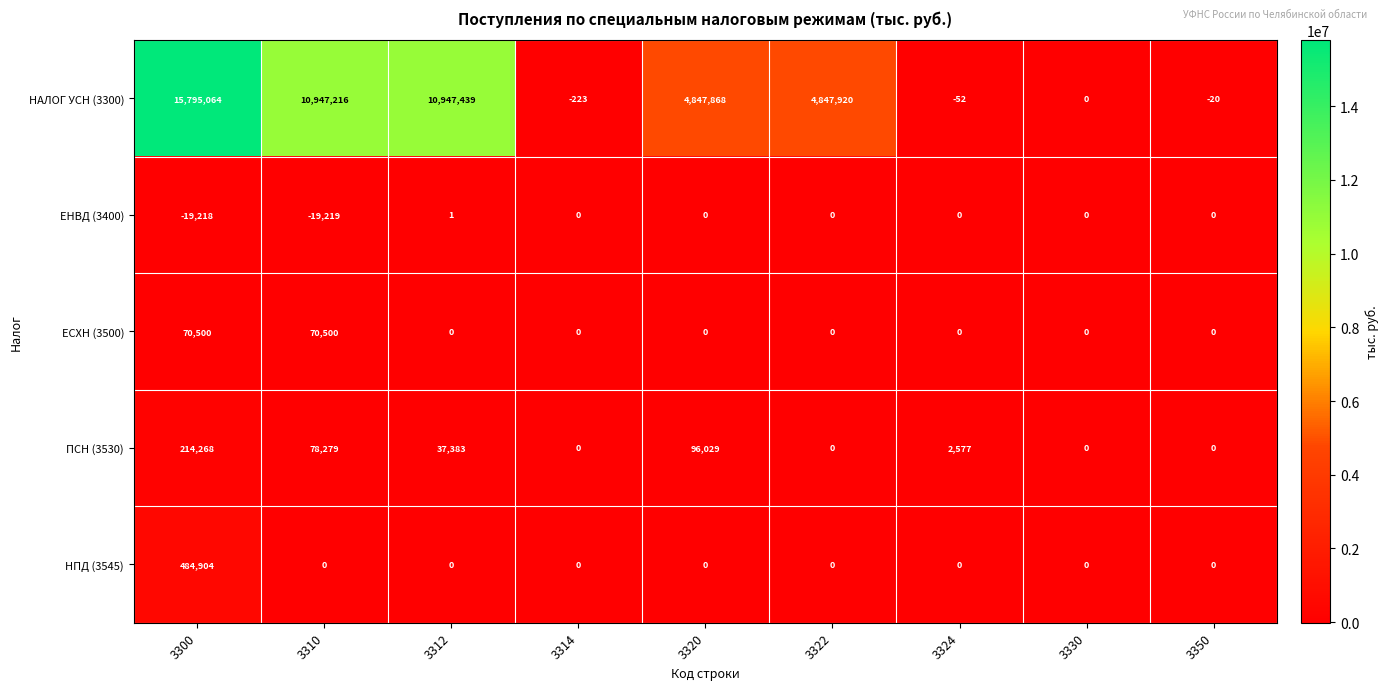

What is the difference between the highest and lowest values at 3300?

15814282